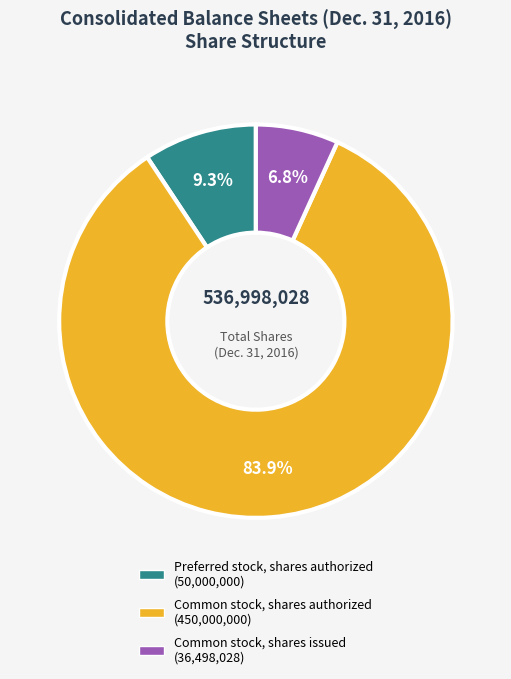

What is the ratio of the value at Preferred stock, shares authorized to the value at Common stock, shares authorized?

0.1